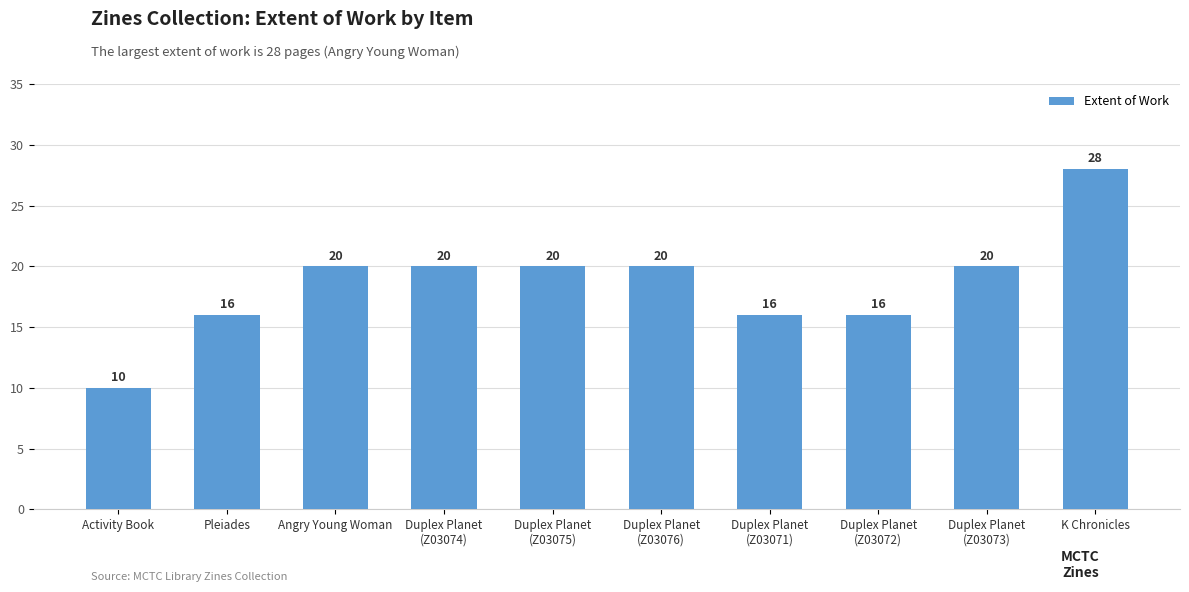

What is the sum of all values?

186